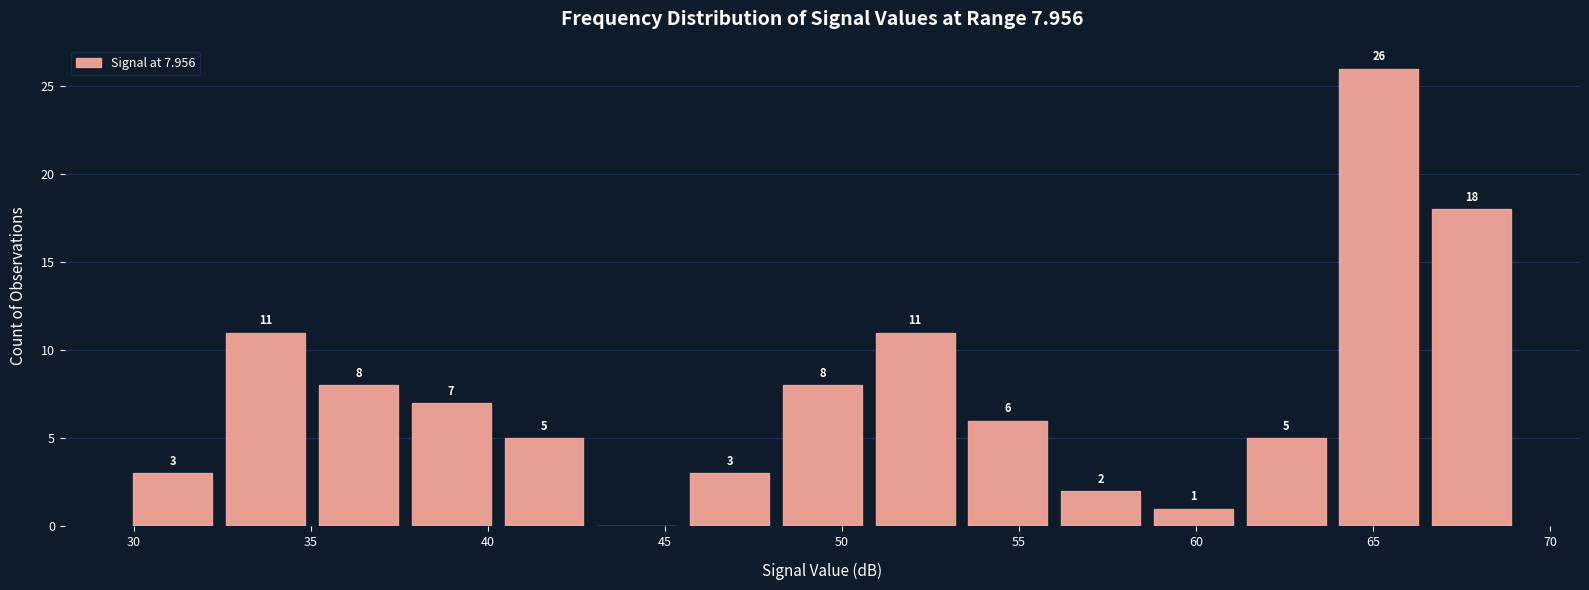

Which range on the x-axis has the tallest bar?

64.0 to 66.5